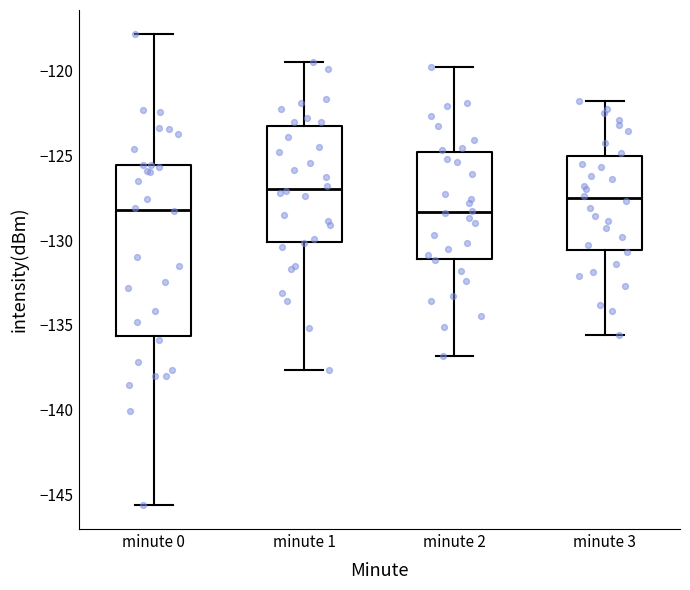

Where is the lower edge of the box for minute 1 on the y-axis? The values are not printed on the chart, so give them approximately, as read against the axis.

-130.0